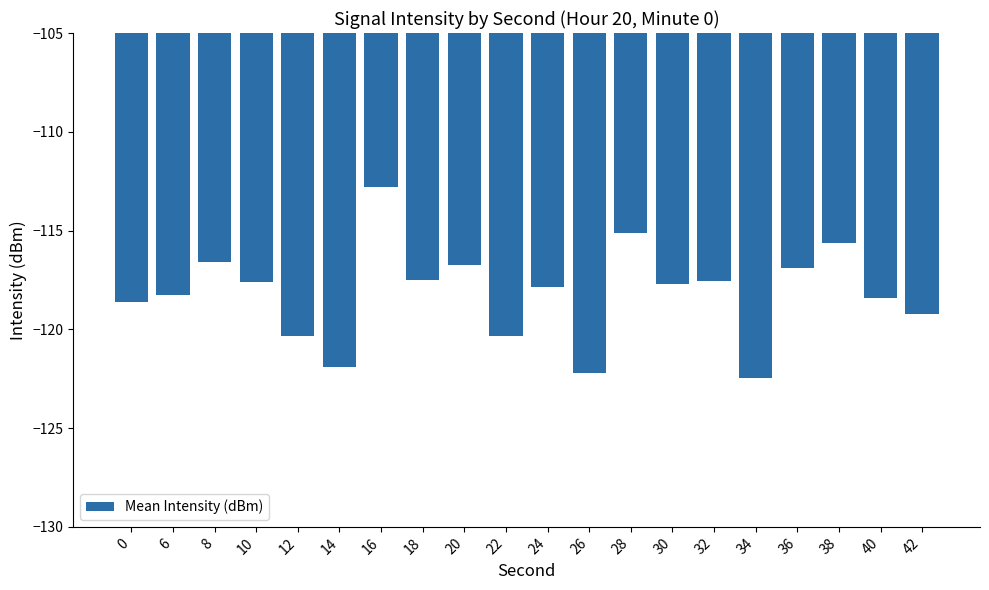

How many data points are less than -117?

14